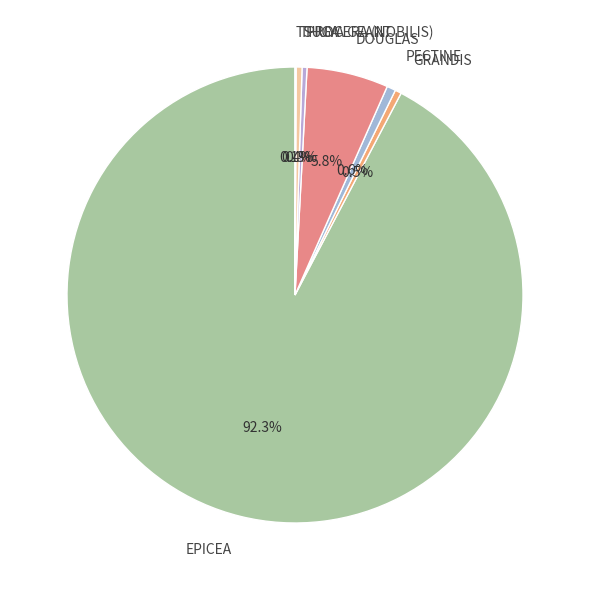

What is the majority slice?

EPICEA